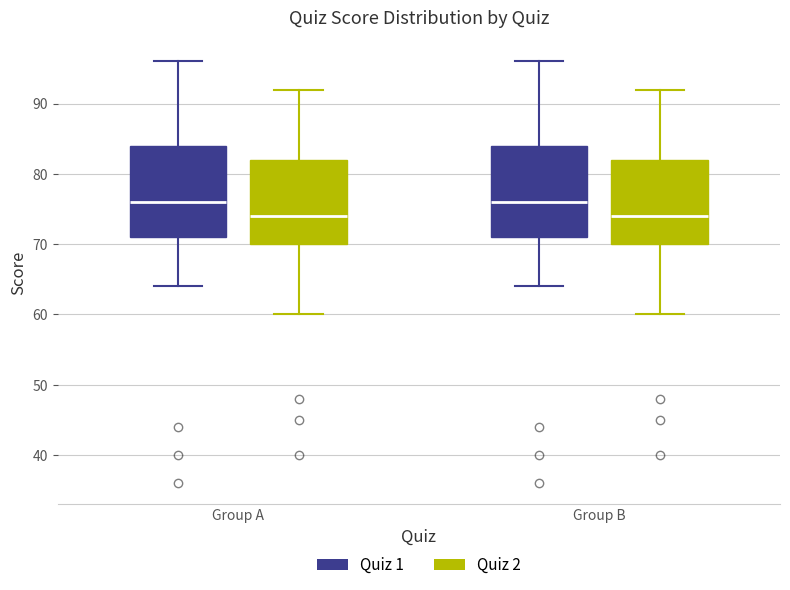

Where is the upper edge of the box for Group B (Quiz 1) on the y-axis? The values are not printed on the chart, so give them approximately, as read against the axis.

84